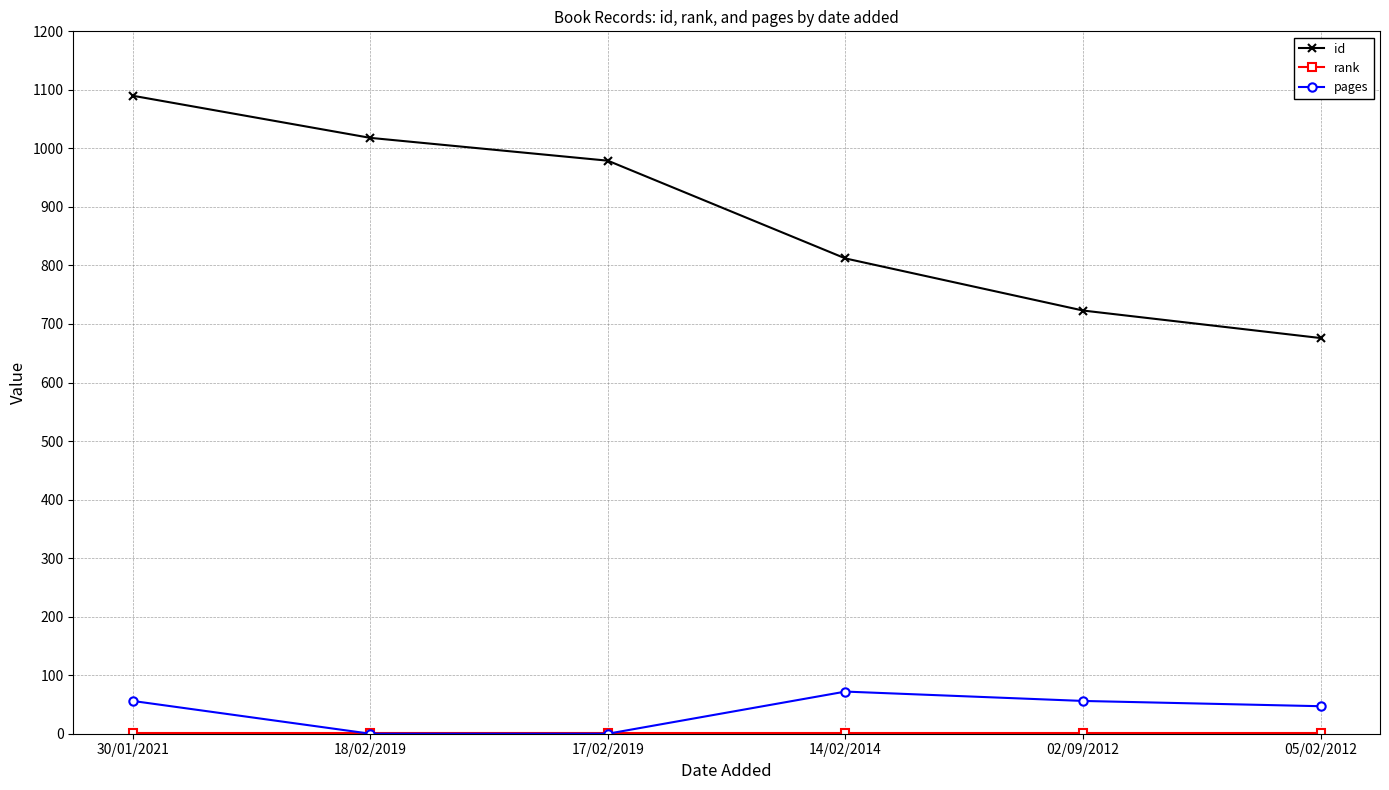

What is the difference between the pages values at 18/02/2019 and 05/02/2012?

47